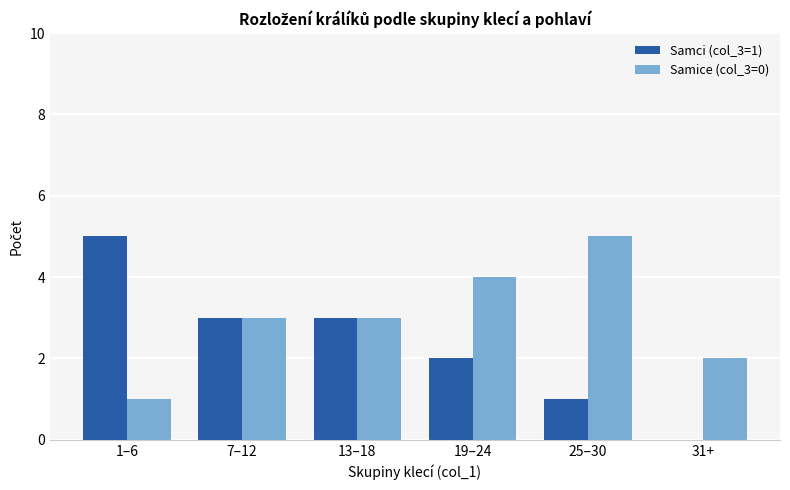

Between 1–6 and 31+, which series saw the biggest shift?

Samci (col_3=1)